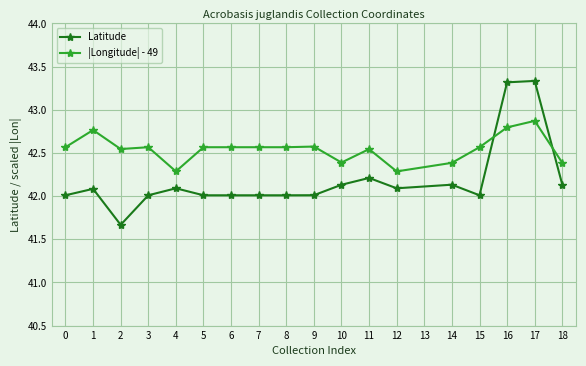

What is the difference between the highest and lowest values at 2?

0.9